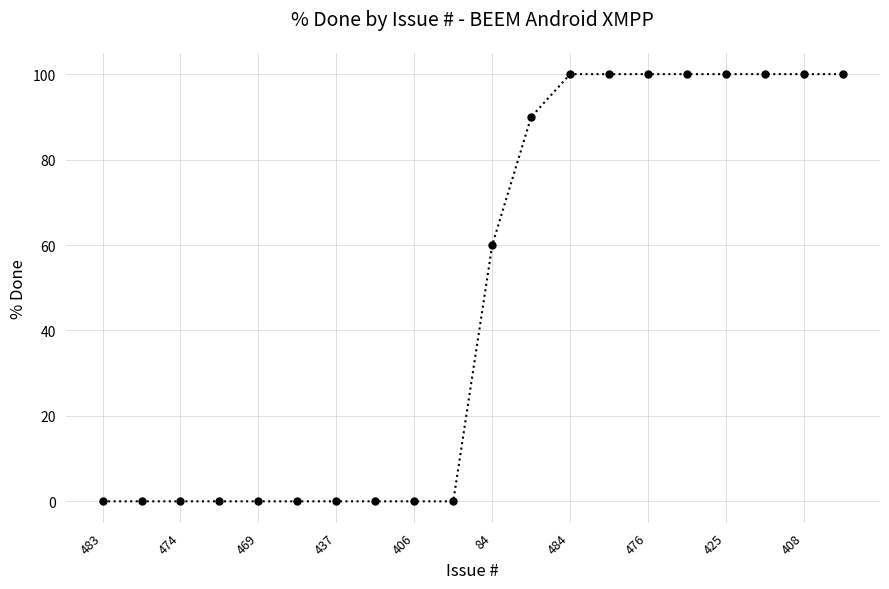

What is the maximum value shown in the chart?

100